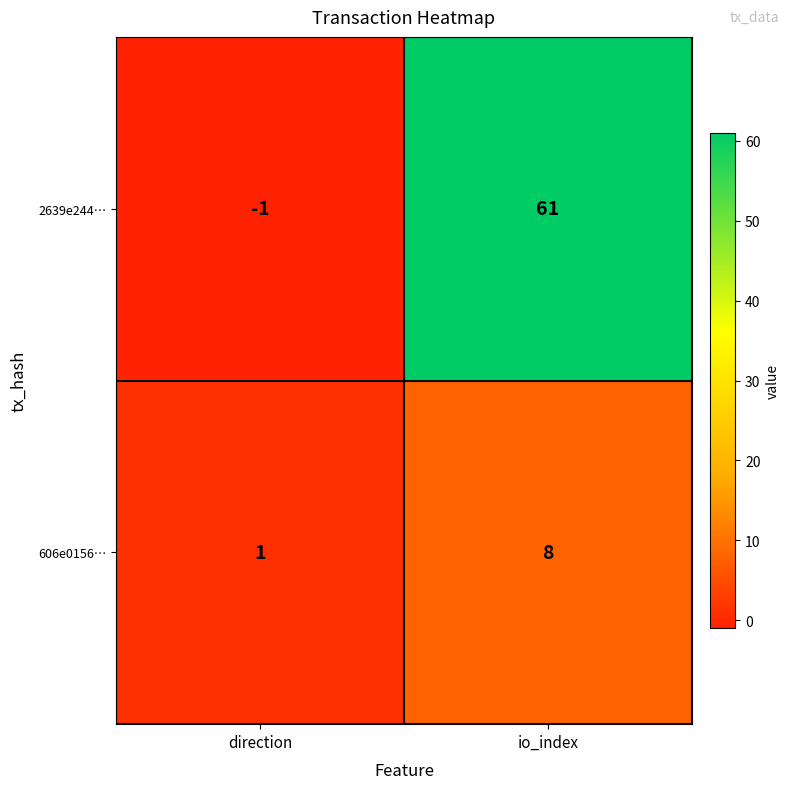

Between direction and io_index, which series saw the biggest shift?

2639e244…